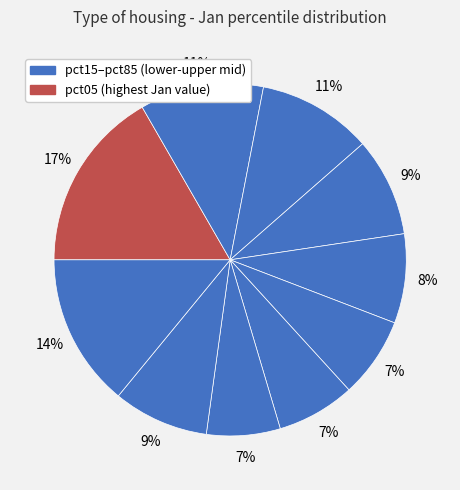

What is the largest slice in the pie chart?

pct05